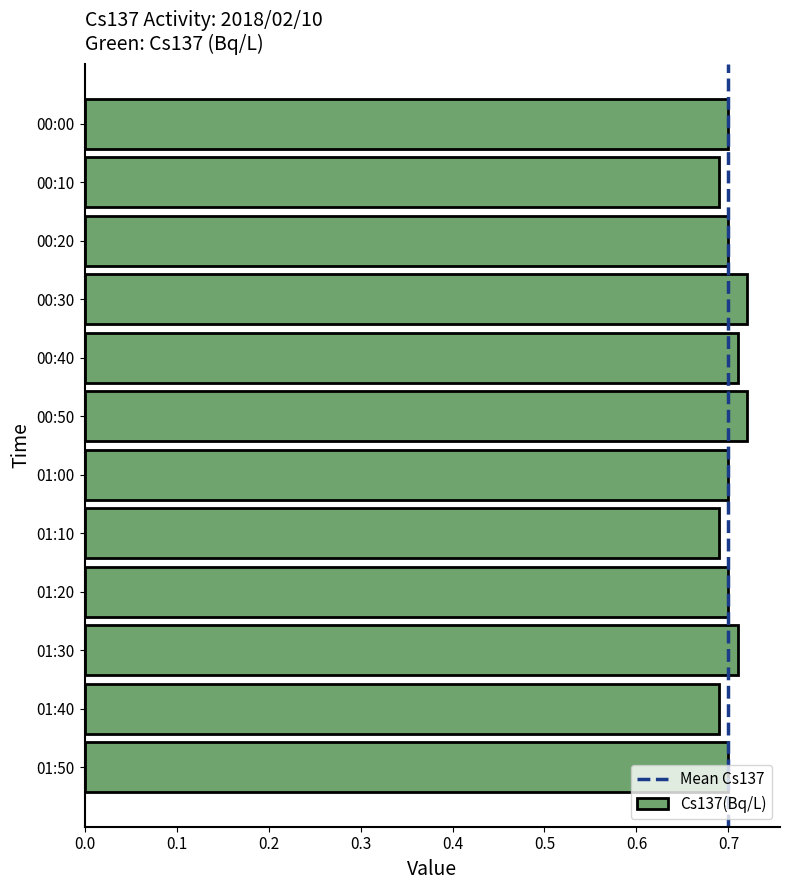

The chart shows a value of 0.7 at 01:30. True or false?

True